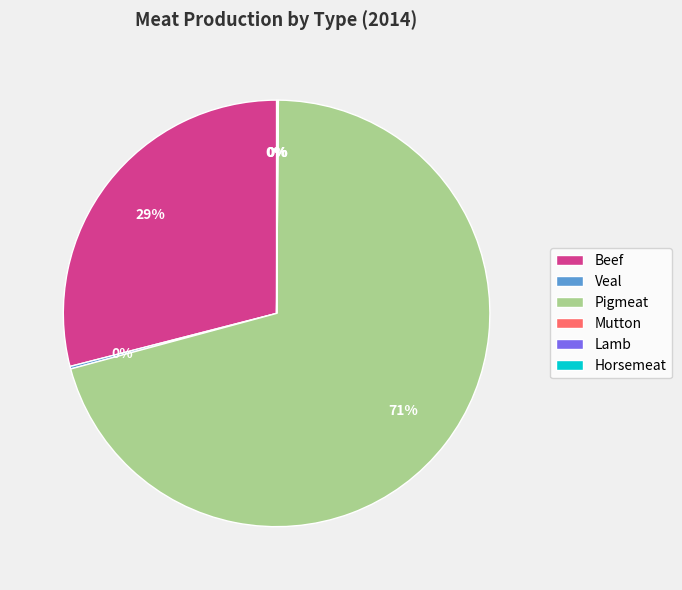

Is it true that Beef is 15% of the pie?

False